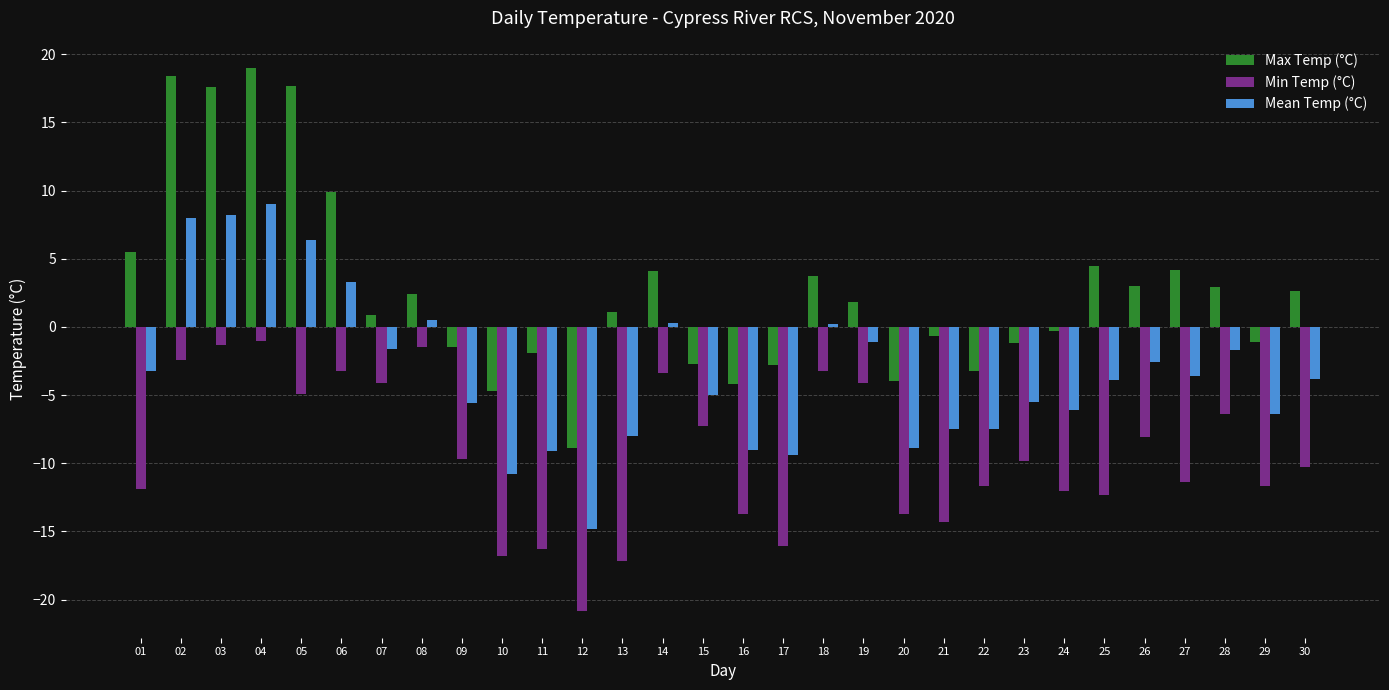

List the series in order of their peak value, highest first.

Max Temp (°C), Mean Temp (°C), Min Temp (°C)